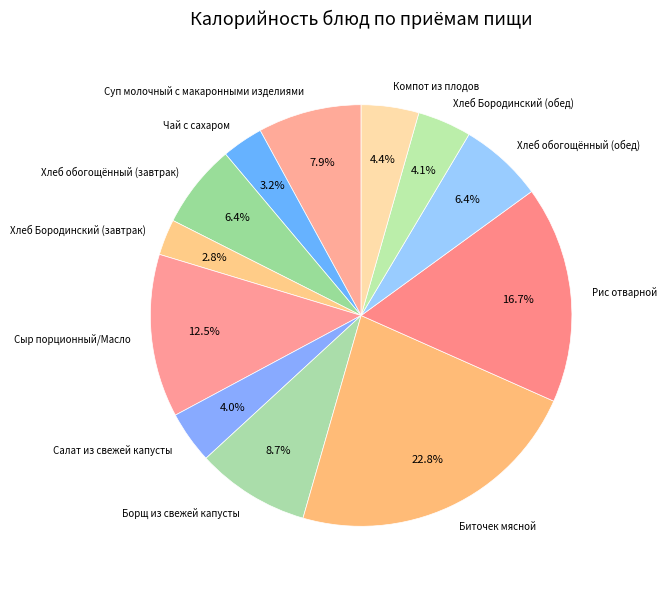

Which has a higher value, Хлеб обогощённый (завтрак) or Суп молочный с макаронными изделиями?

Суп молочный с макаронными изделиями